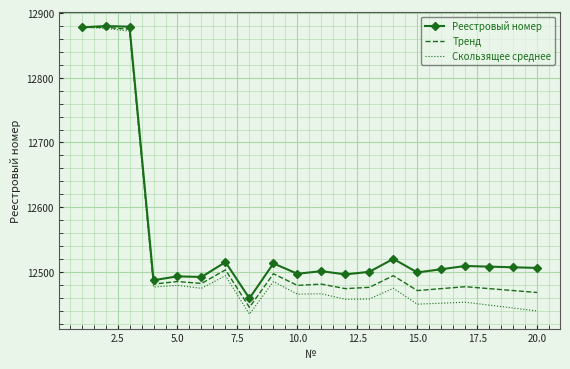

What is the maximum value shown in the chart?

12880.0